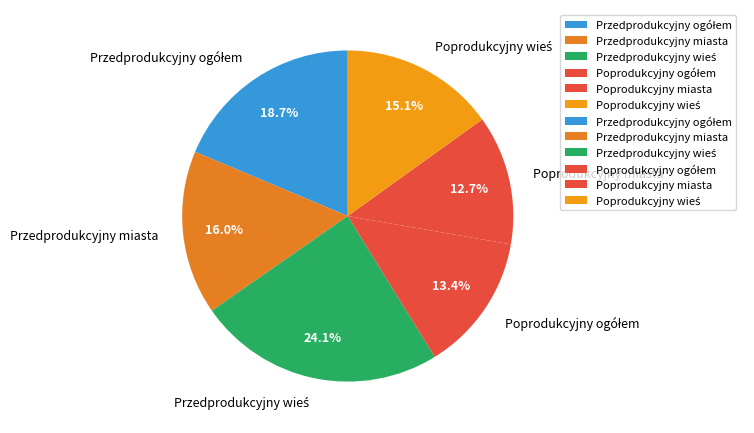

What percentage is the Poprodukcyjny miasta slice, to the nearest percent?

13%